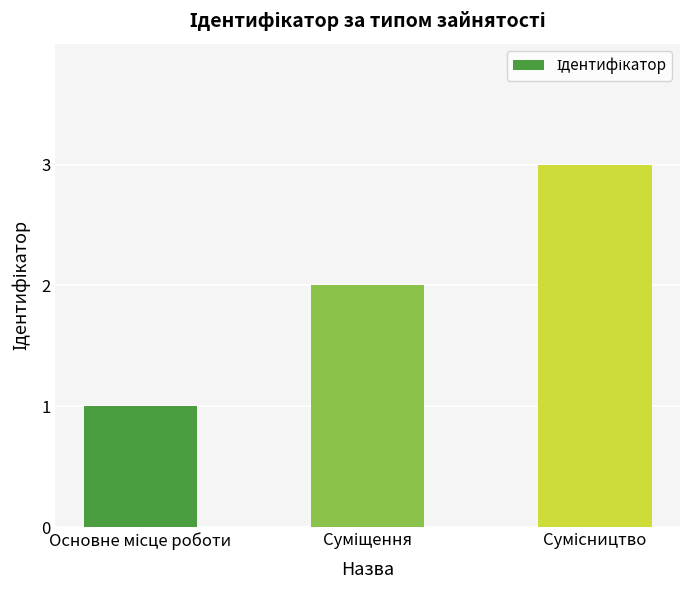

What is the greatest value displayed?

3